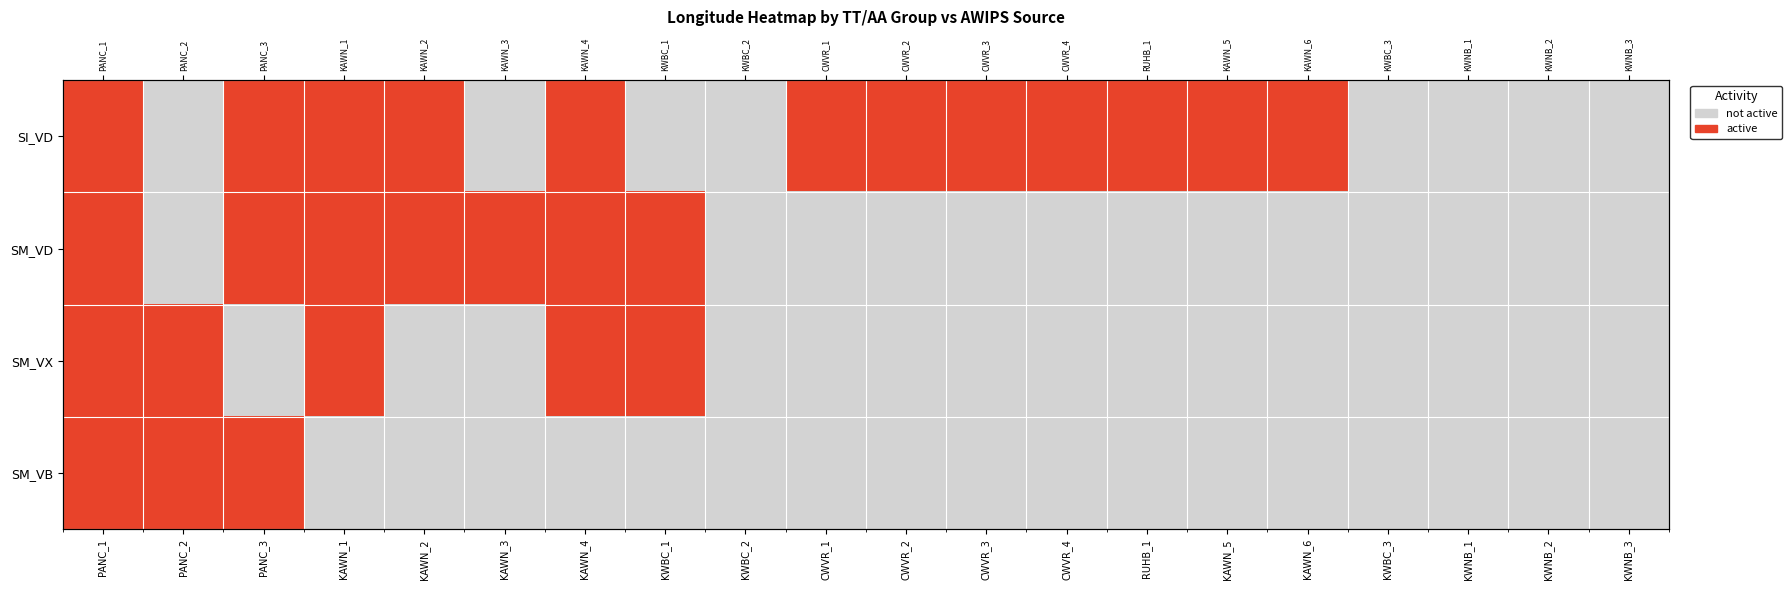

Which has a higher value, KWNB_1 or PANC_2?

KWNB_1